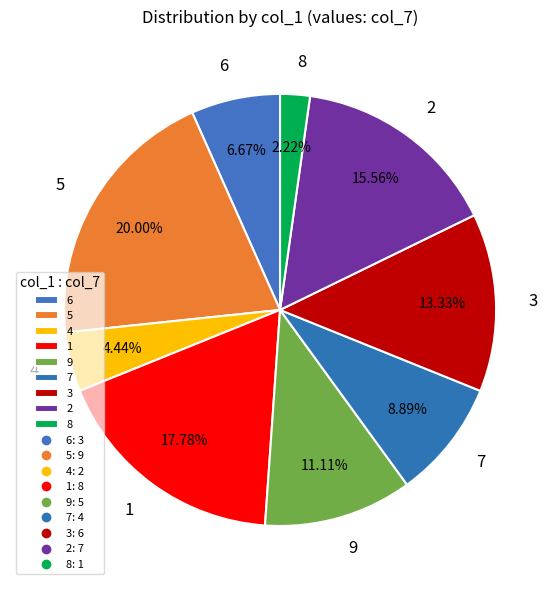

To the nearest percent, what is the average slice percentage?

11%